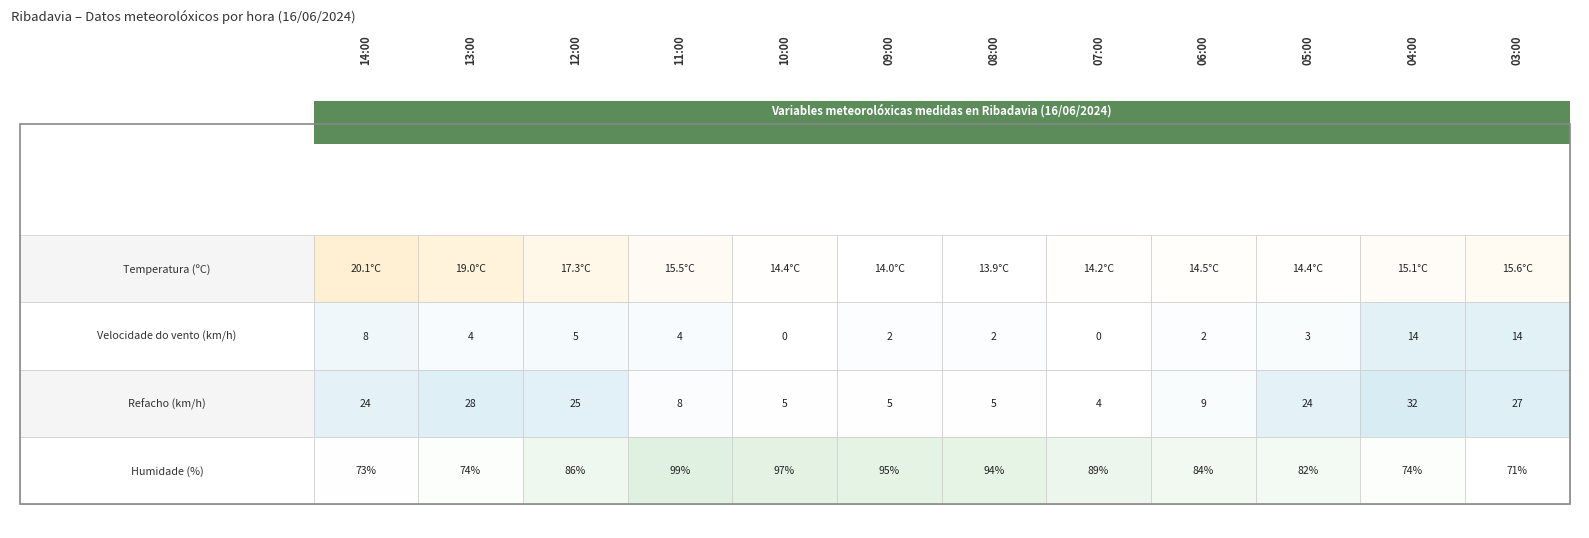

What is the average value of the Refacho (km/h) series?

16.3